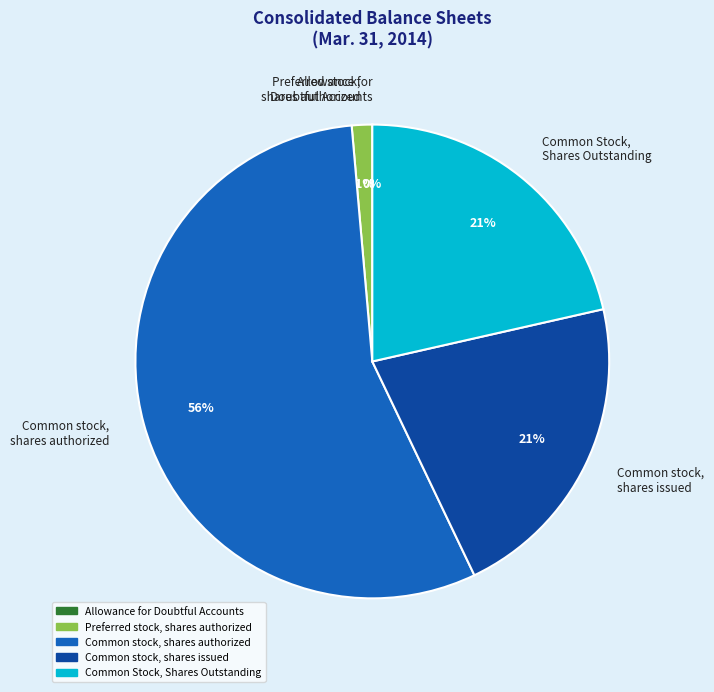

Combined, do Common Stock, Shares Outstanding and Common stock, shares issued account for over 50%?

No